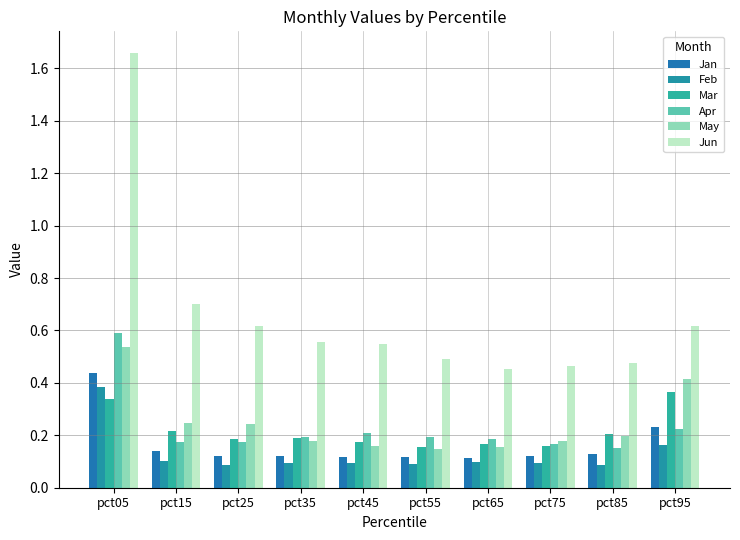

What is the sum of all Jan values?

1.6